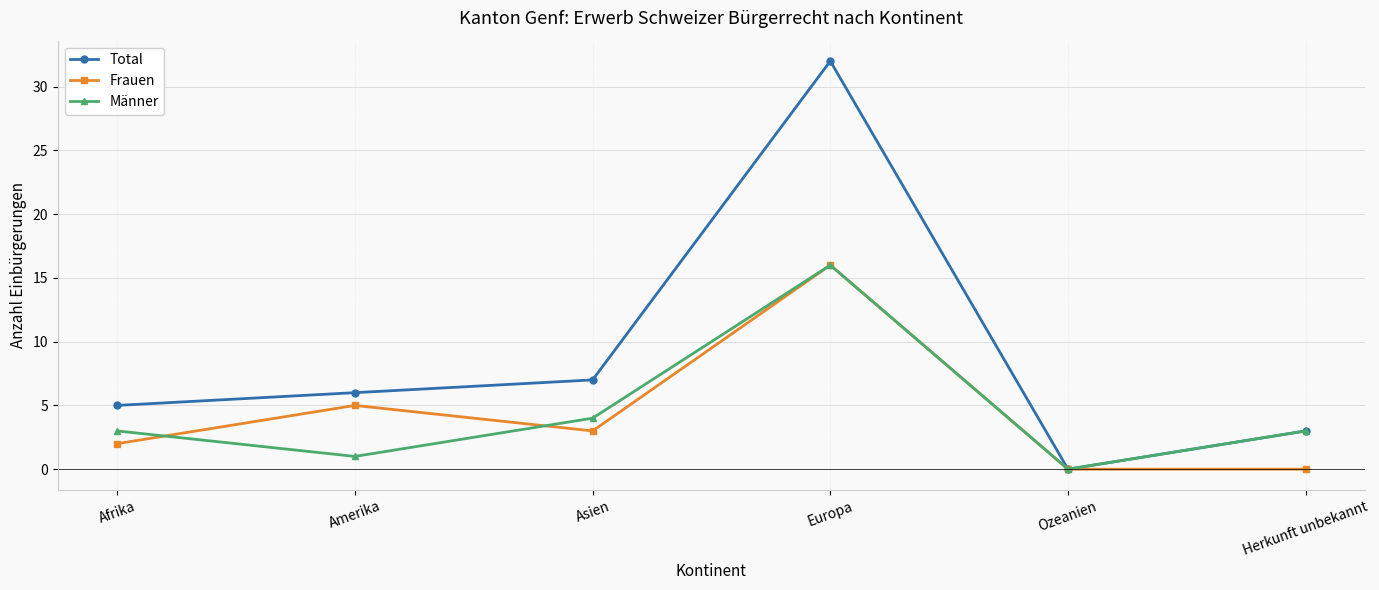

What is the label of the 5th point from the right?

Amerika